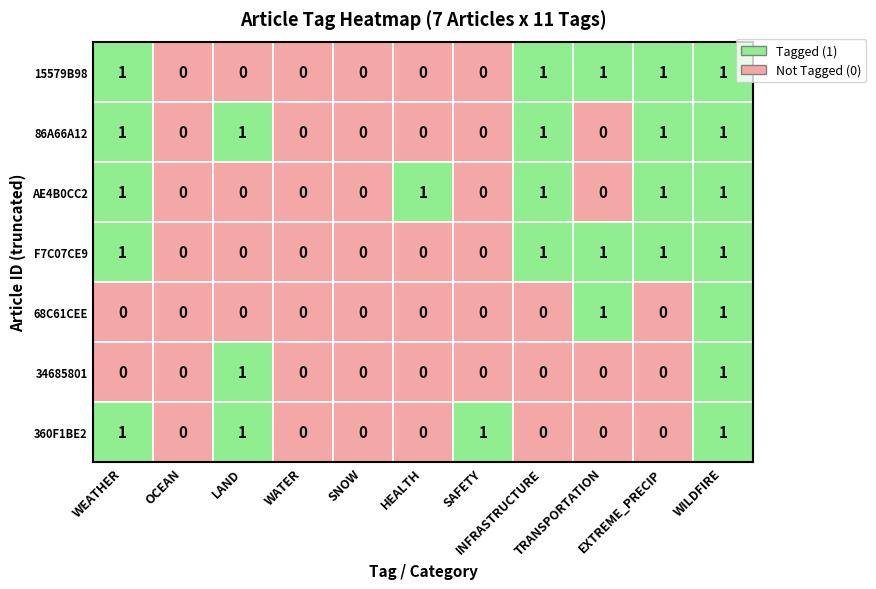

Is it true that 34685801 equals 0 at LAND?

False